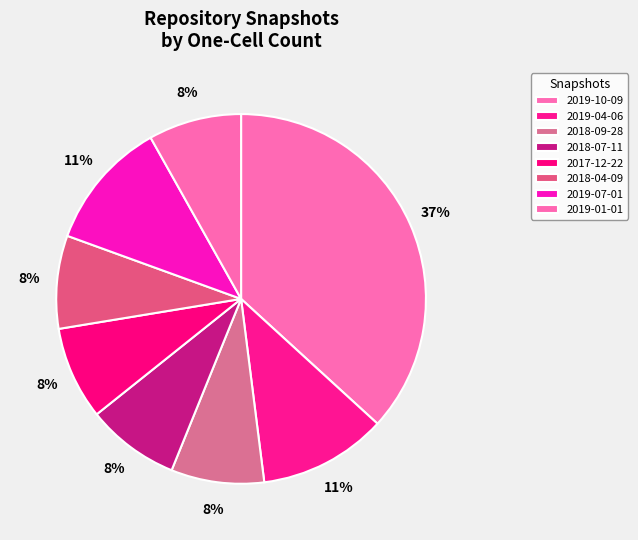

How much of the chart is everything except 2019-01-01?

91.9%